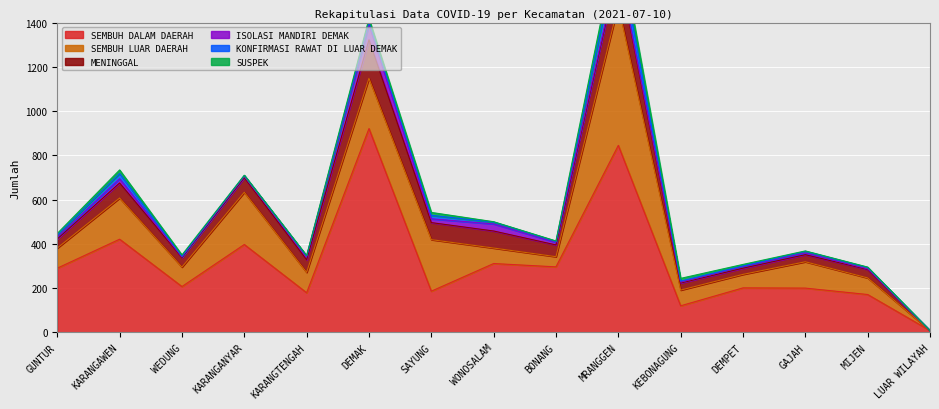

True or false: SUSPEK has a value of 15 at DEMAK.

True